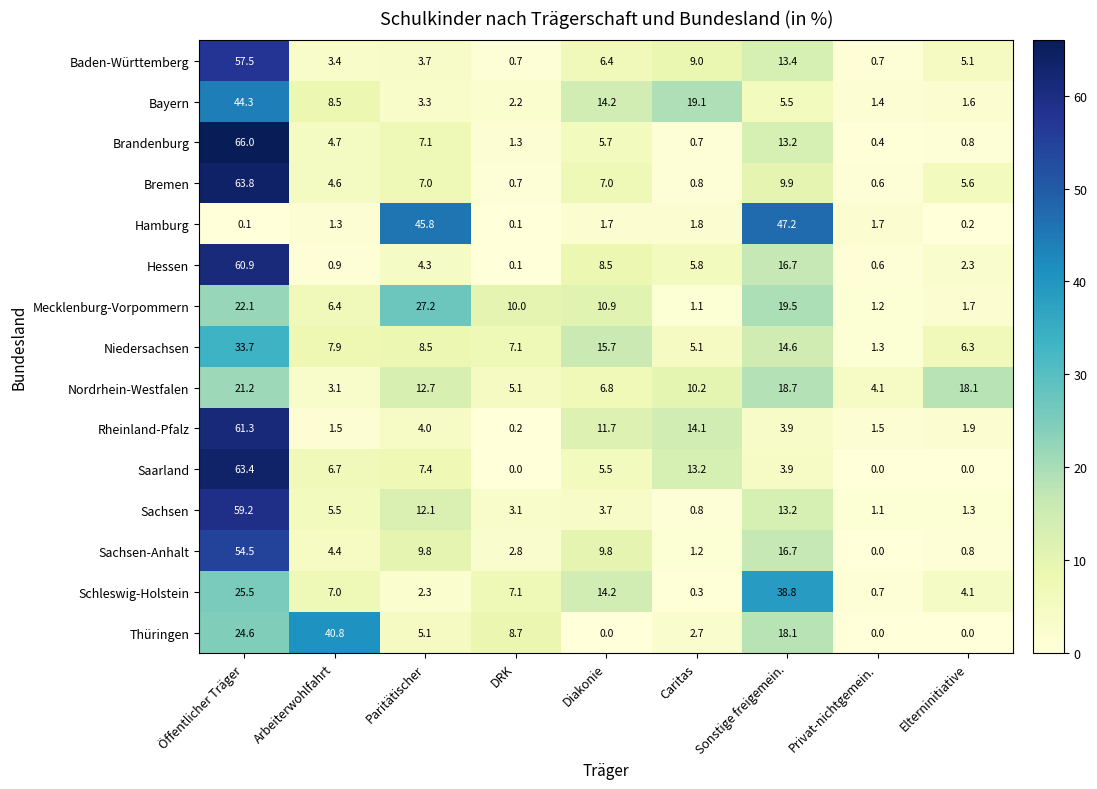

What is the difference between the Bremen values at Arbeiterwohlfahrt and Caritas?

3.8